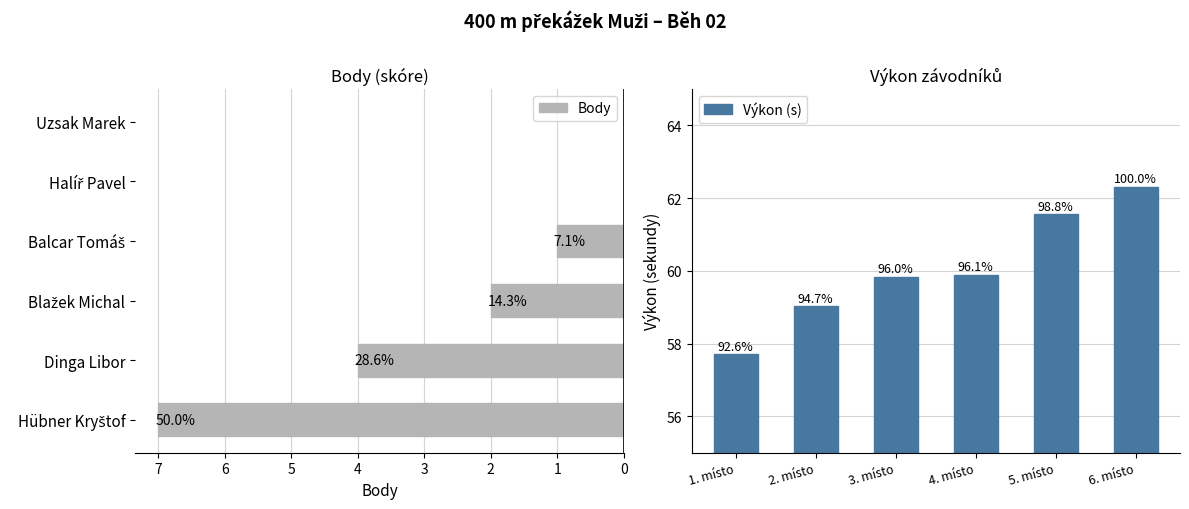

What is the value of the Výkon (s) bar at the 3rd from the left?

59.8